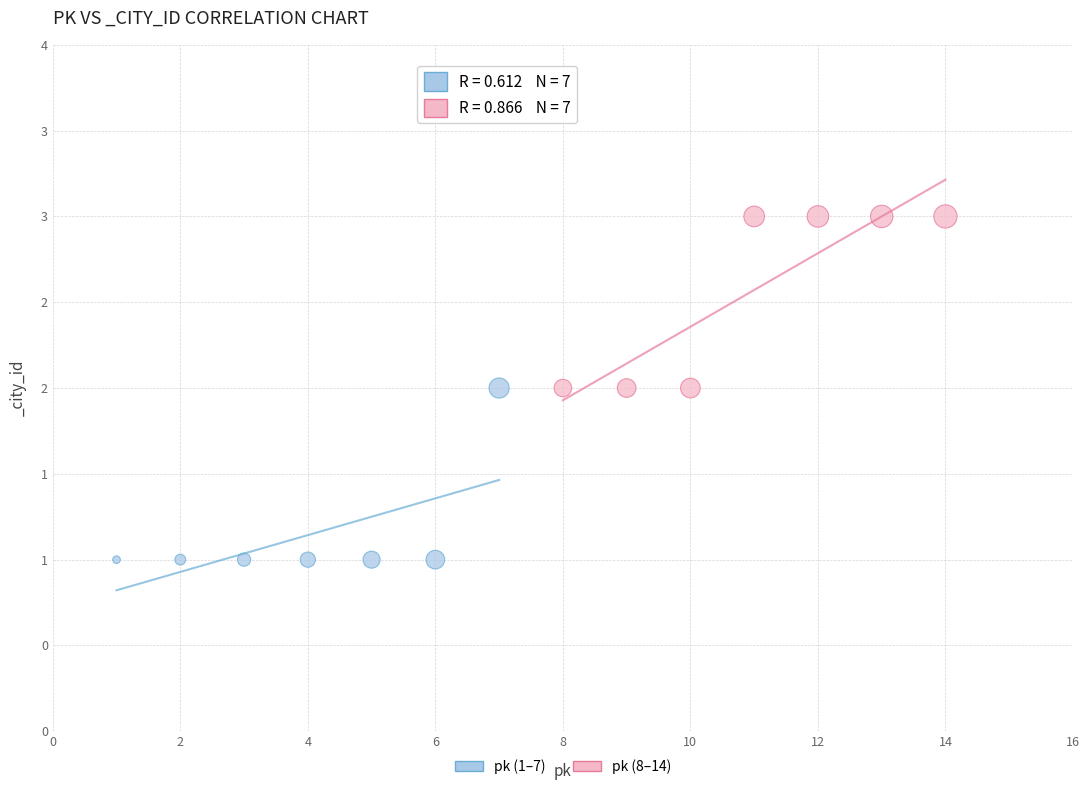

Which series contains the highest Y value?

pk (8–14)